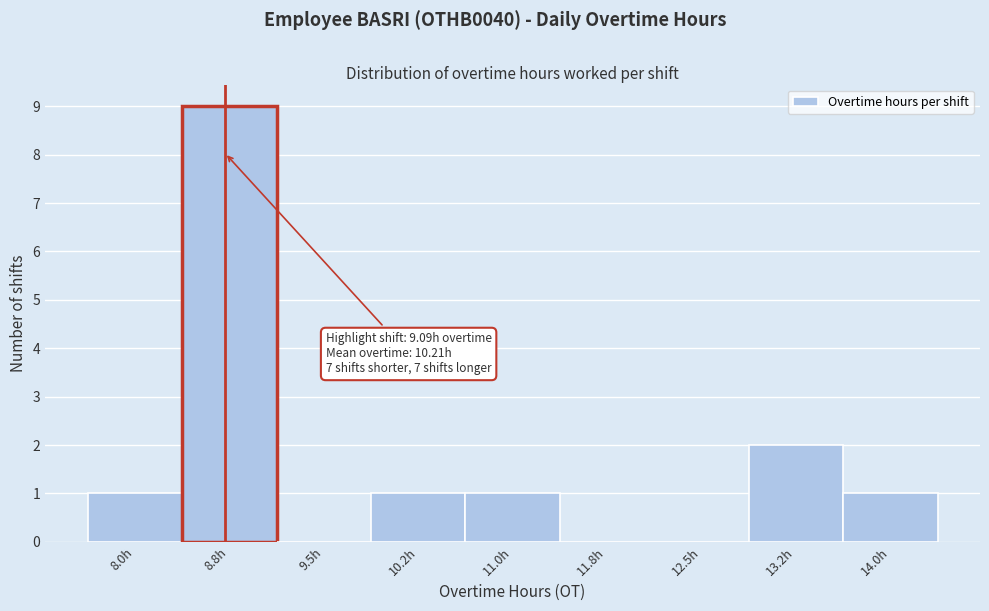

Reading right to left, list all the values displayed in this chart.

14.0h=1	13.2h=2	12.5h=0	11.8h=0	11.0h=1	10.2h=1	9.5h=0	8.8h=9	8.0h=1